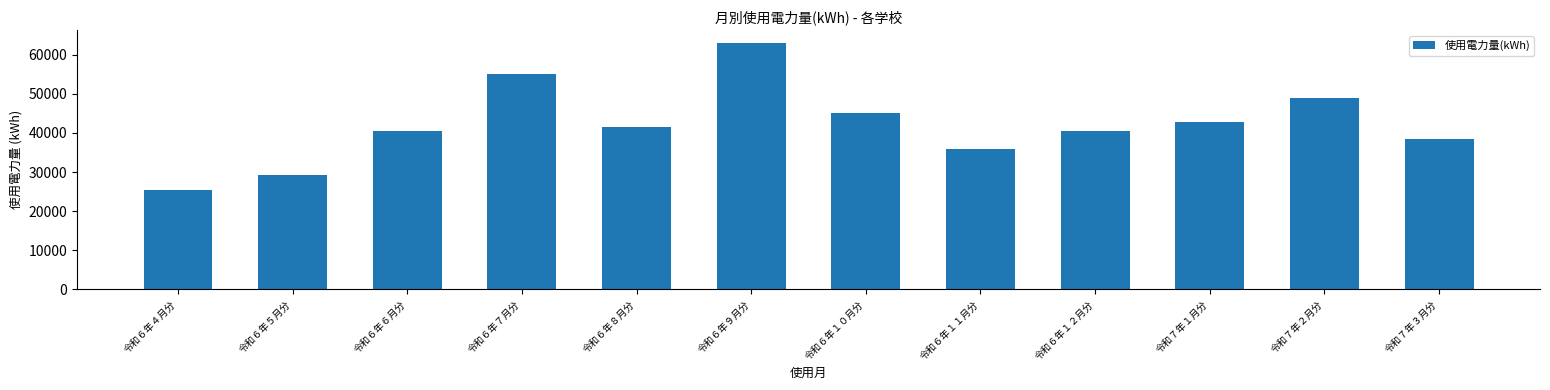

The value at 令和６年４月分 is 25349. True or false?

True